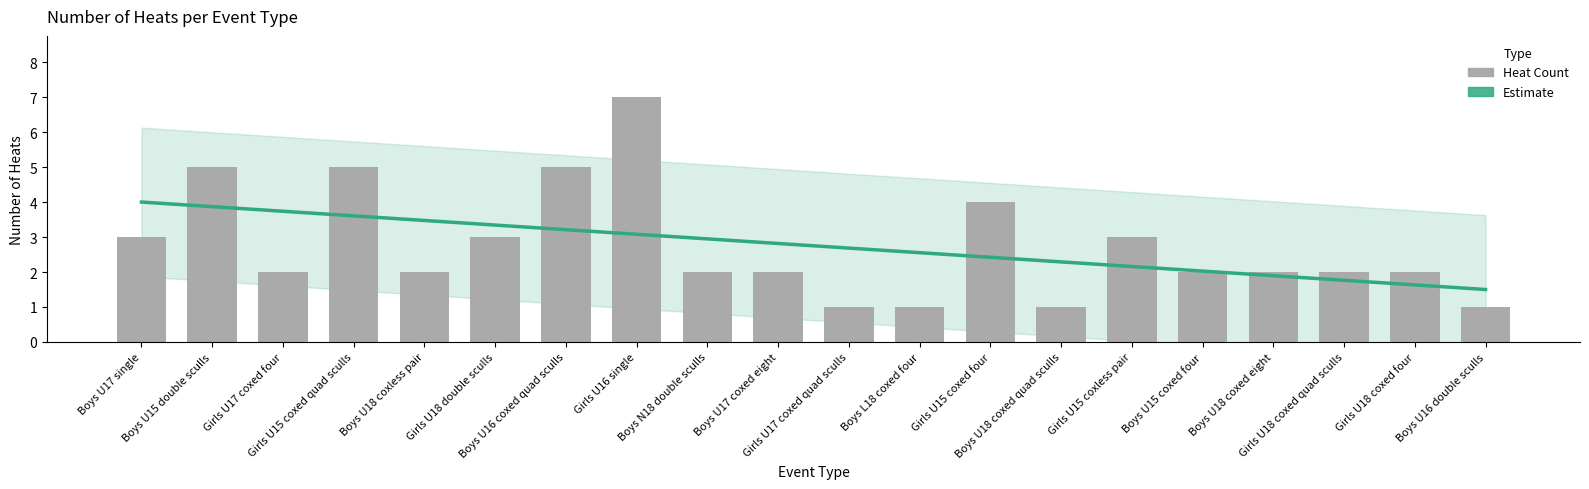

What is the difference between the maximum and second lowest values?

6